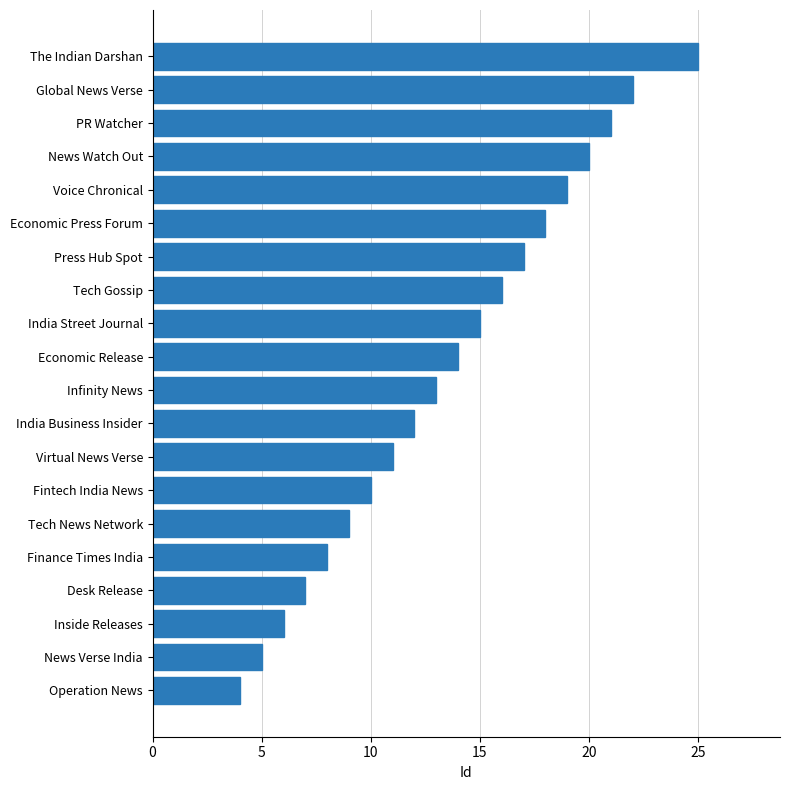

How many data points does each series have?

20